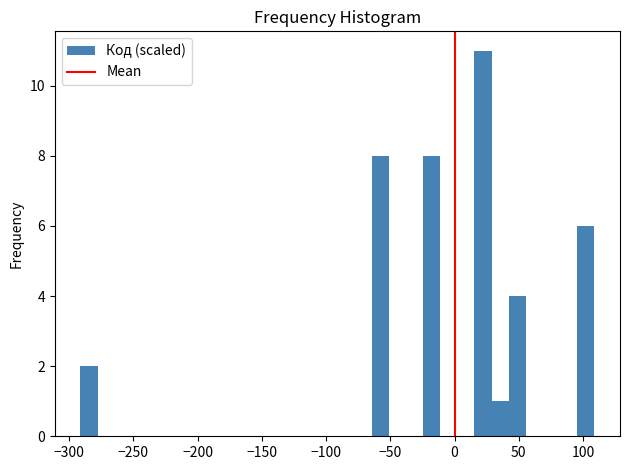

Around what value on the x-axis is the tallest bar? Give the approximate position of its centre, as read against the axis.

20